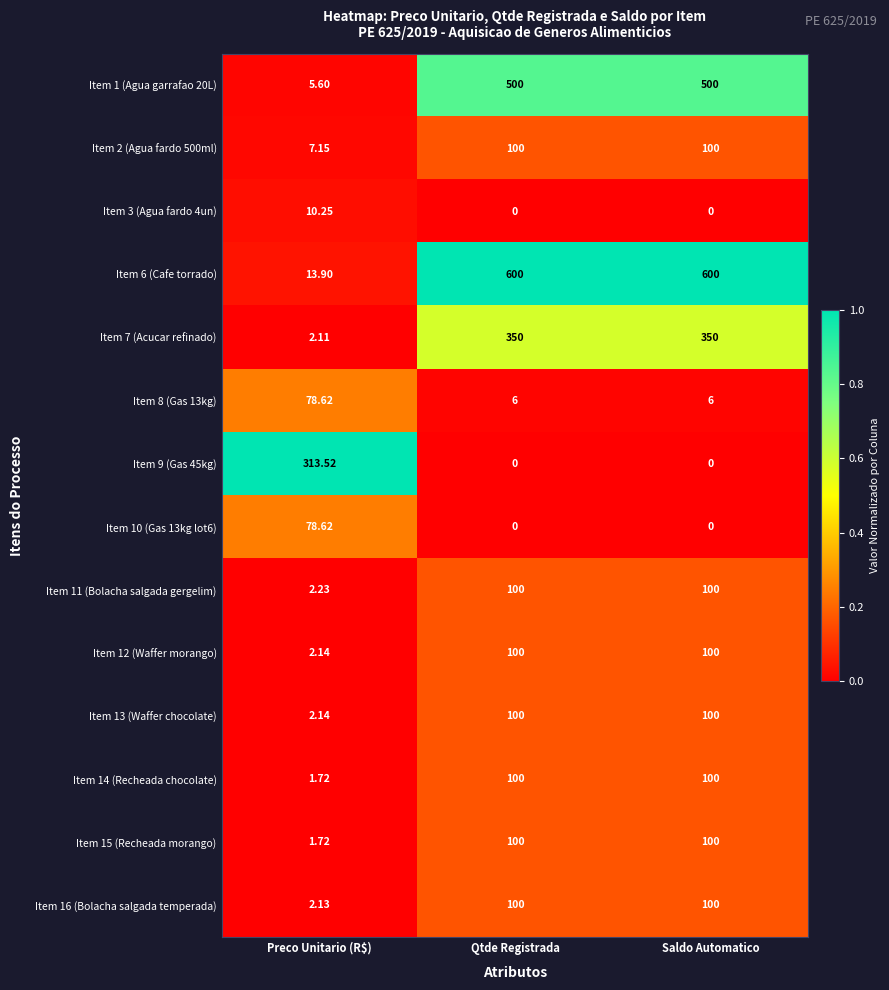

At how many categories does at least one series exceed 0?

3